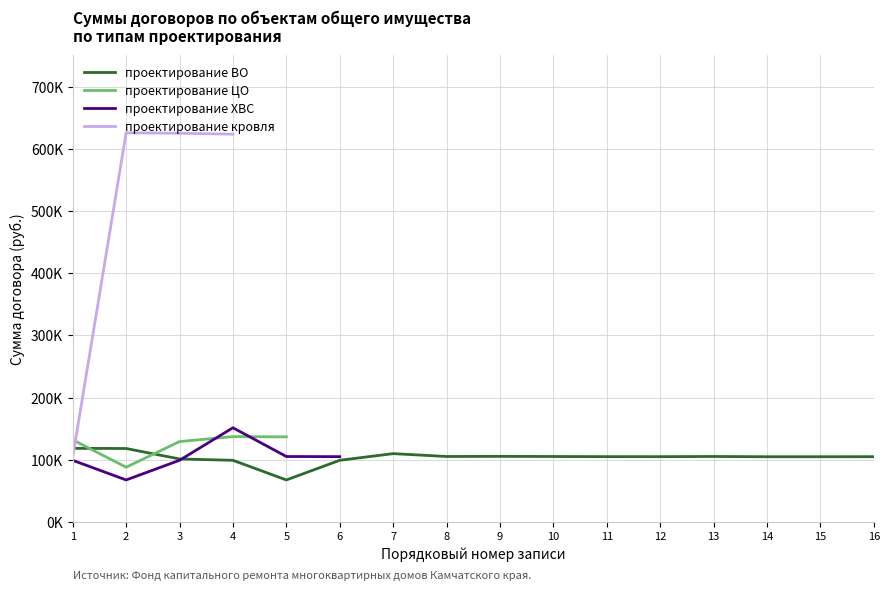

True or false: проектирование ЦО and проектирование ВО cross at least once.

True